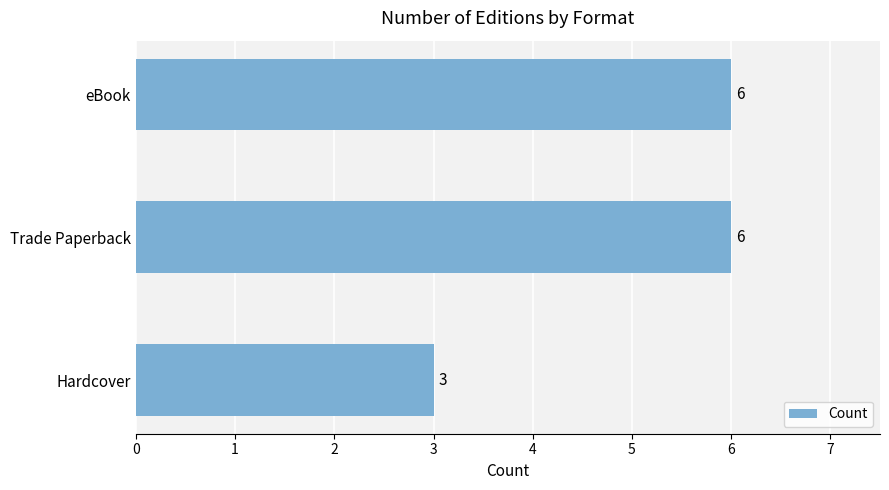

What is the greatest value displayed?

6